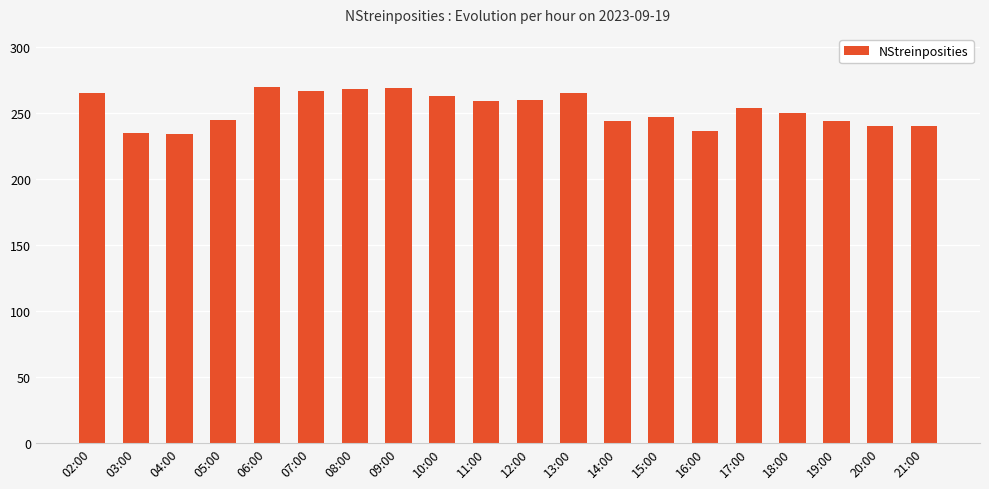

What position from the right is 15:00?

7